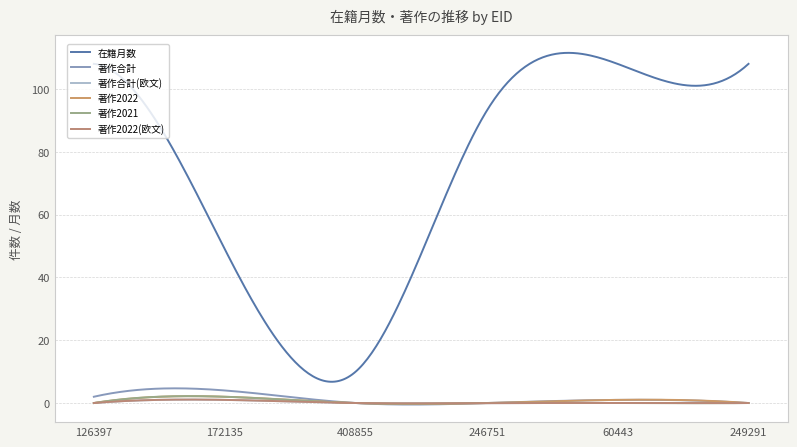

Does the chart display data point markers on the line(s)?

No